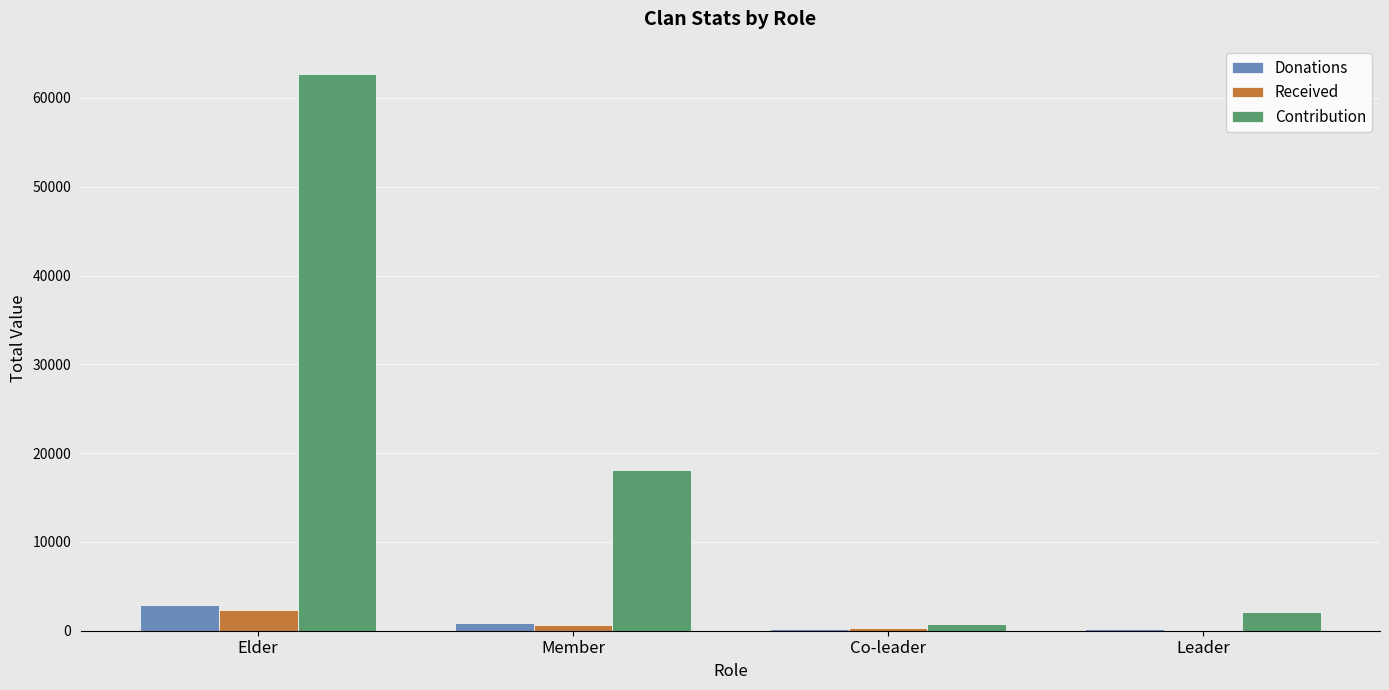

Is the value of Received at Leader greater than the value of Donations at Elder?

No